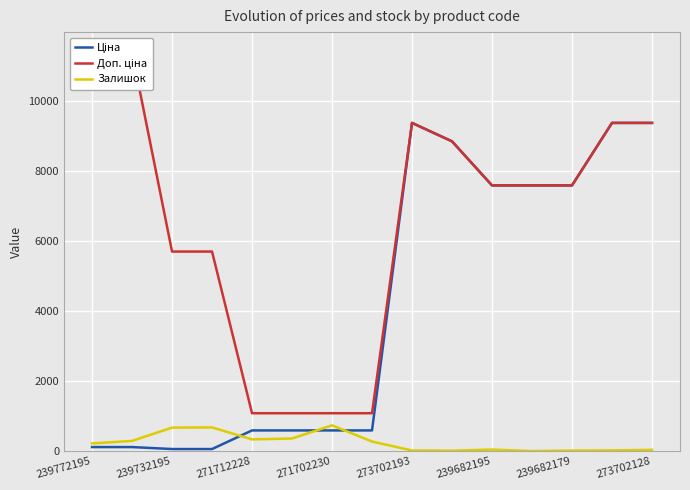

True or false: Залишок has a value of 218.0 at 239772195.

True